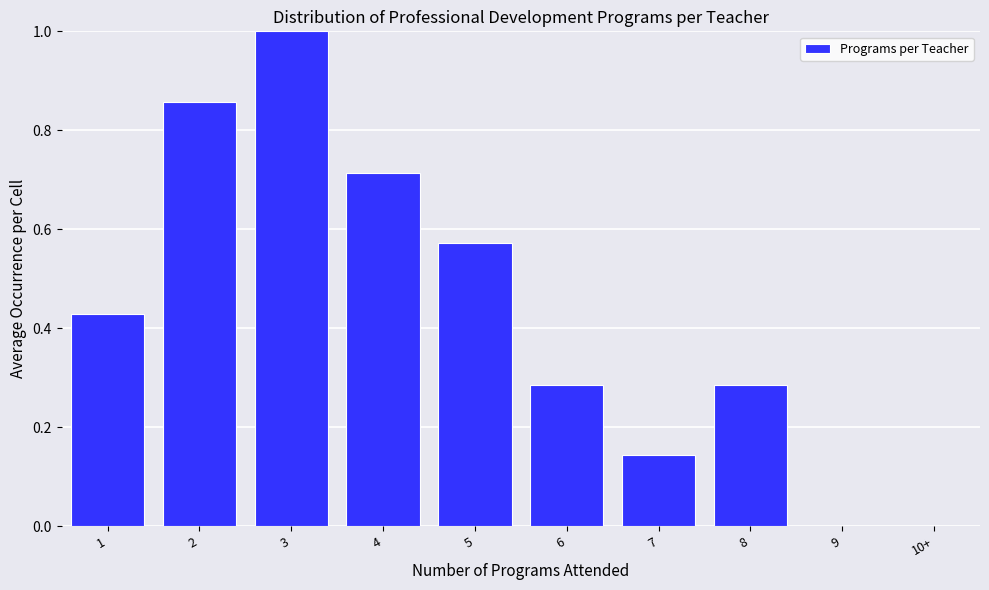

Which category has the highest value across all series?

3